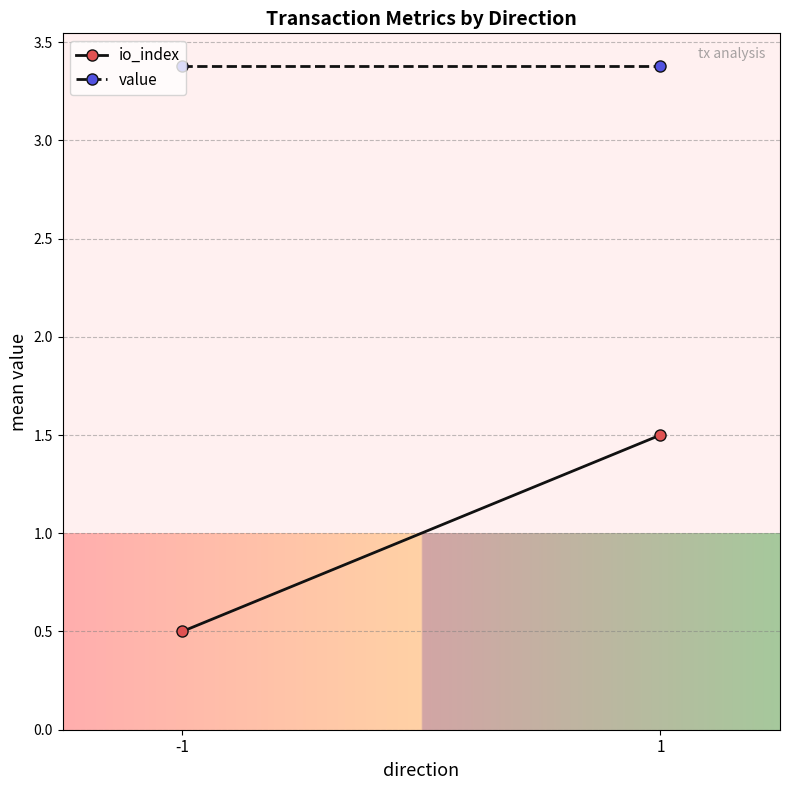

List the labels in order of value value, smallest first.

-1, 1